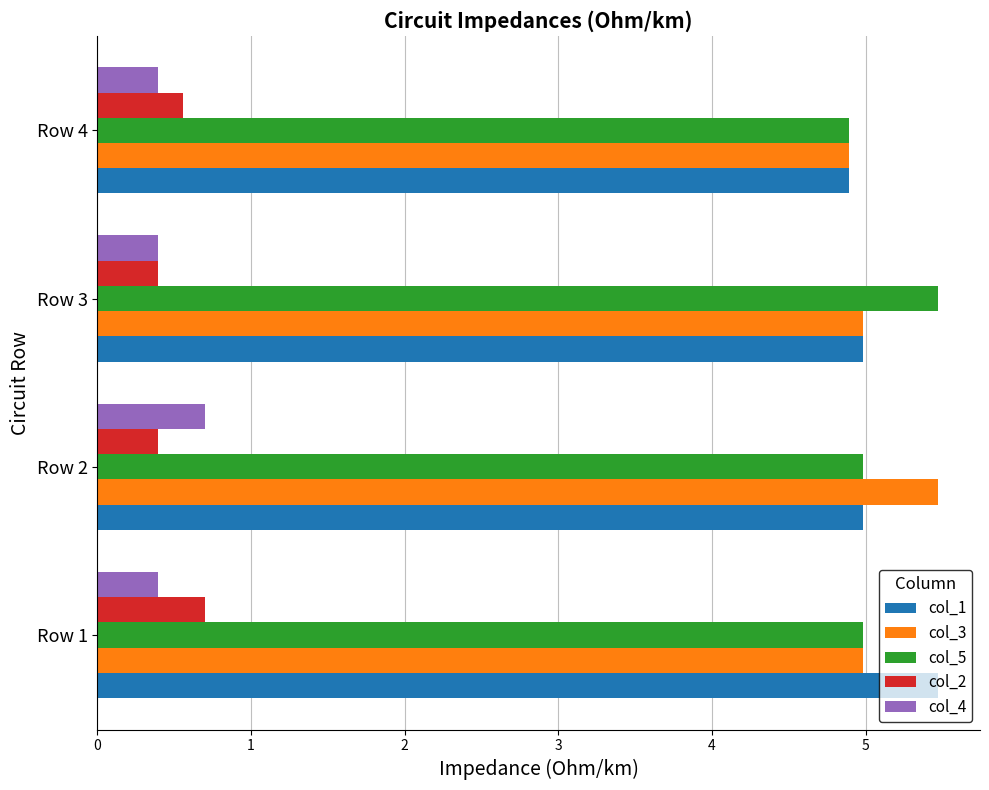

What is the spread (max minus min) of values at Row 1?

5.1